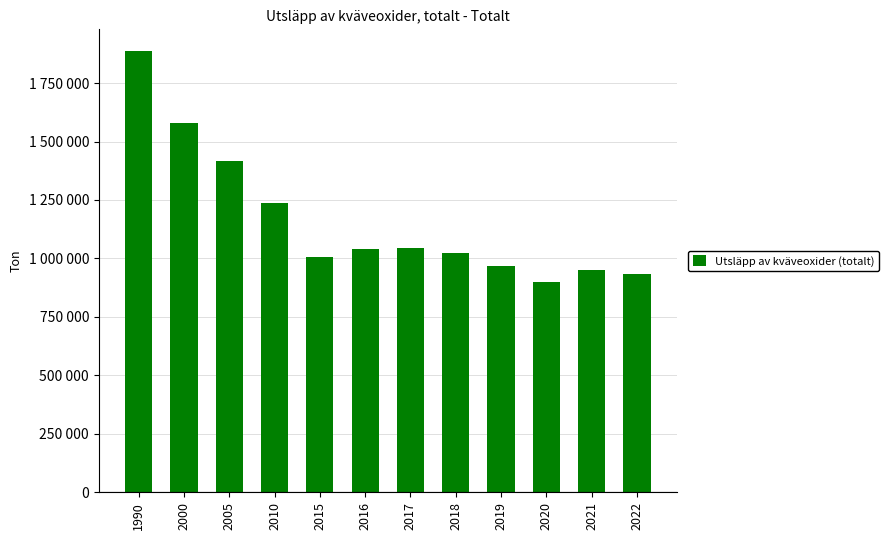

Does the chart contain stacked bars?

No